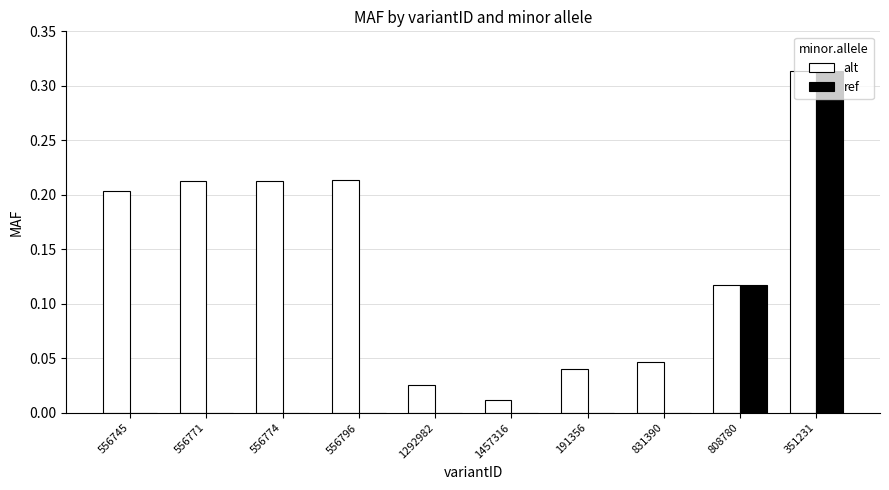

What are all the series names shown in the legend?

alt, ref